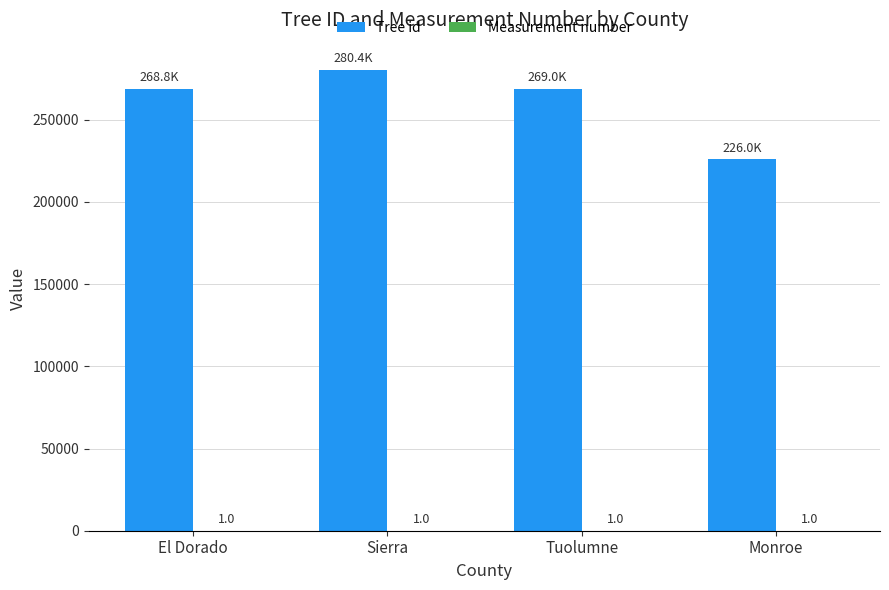

Between Sierra and Tuolumne, which series saw the biggest shift?

Tree id